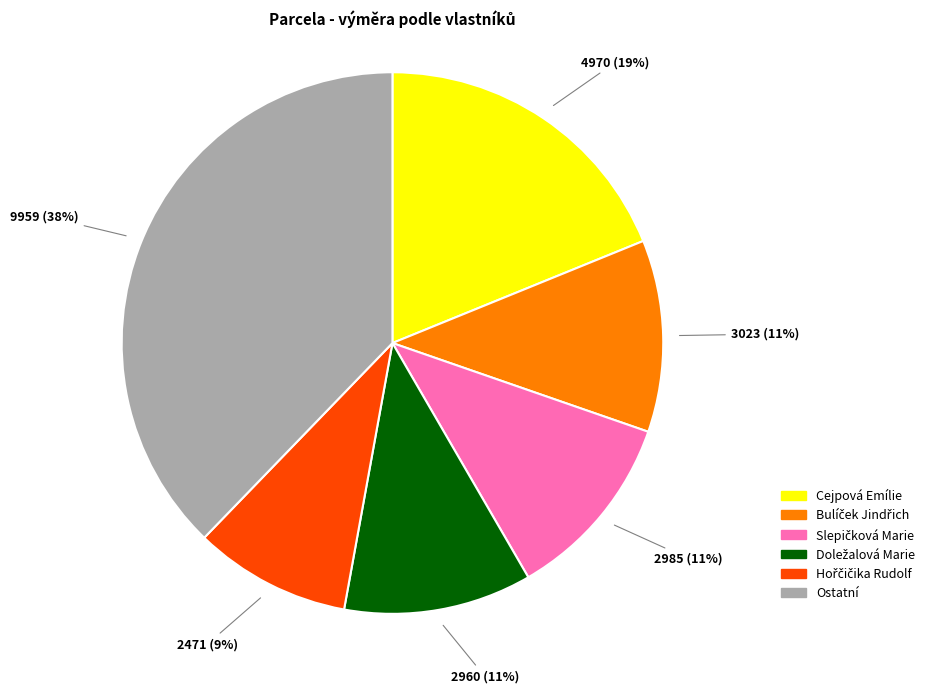

How many slices are in this pie chart?

6